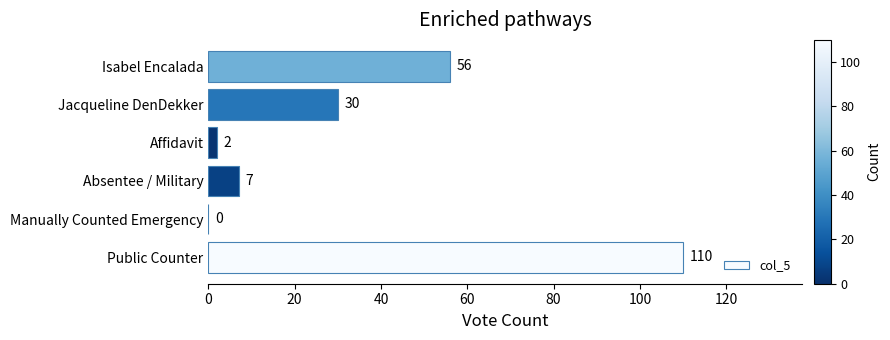

What is the sum of all values?

205